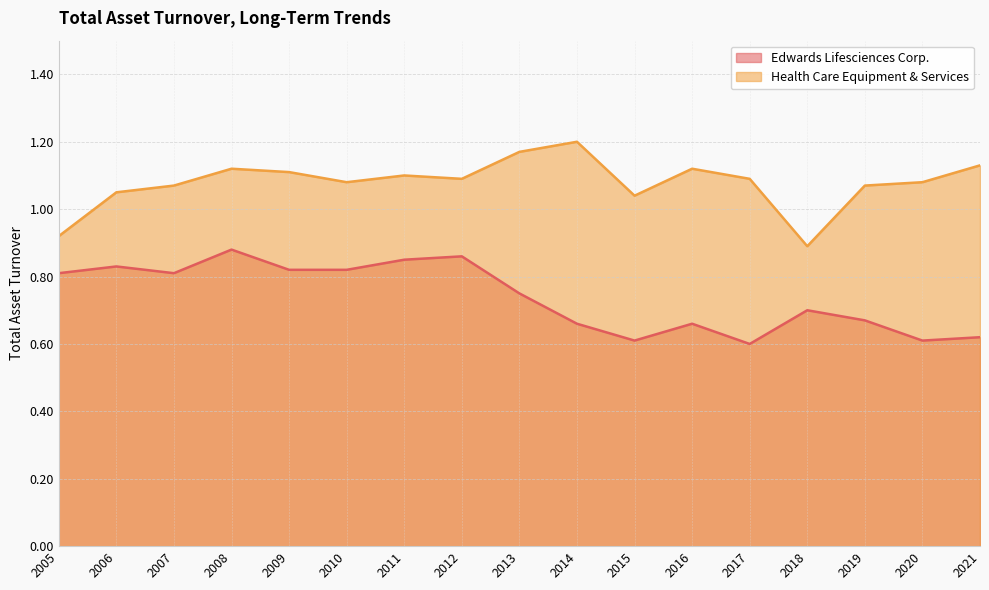

What is the minimum value for Edwards Lifesciences Corp.?

0.6